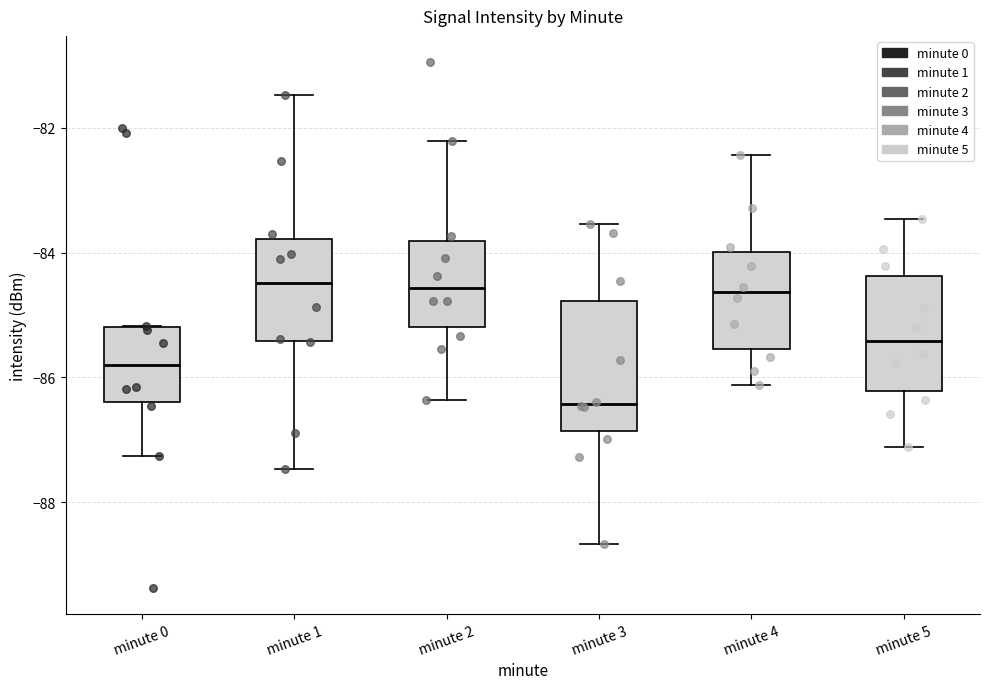

Where is the upper edge of the box for minute 4 on the y-axis? The values are not printed on the chart, so give them approximately, as read against the axis.

-84.0